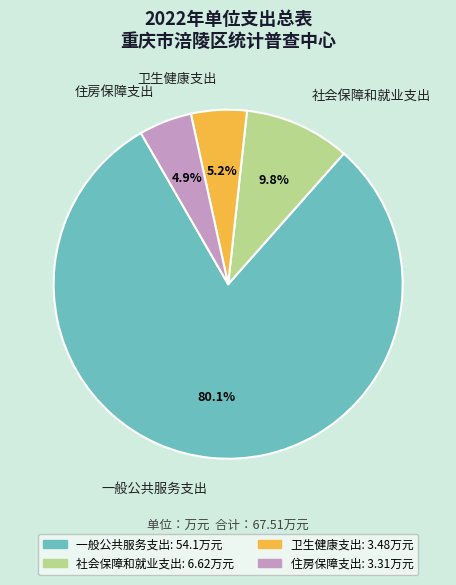

To the nearest percent, what is the difference between the largest and smallest slice percentages?

75%